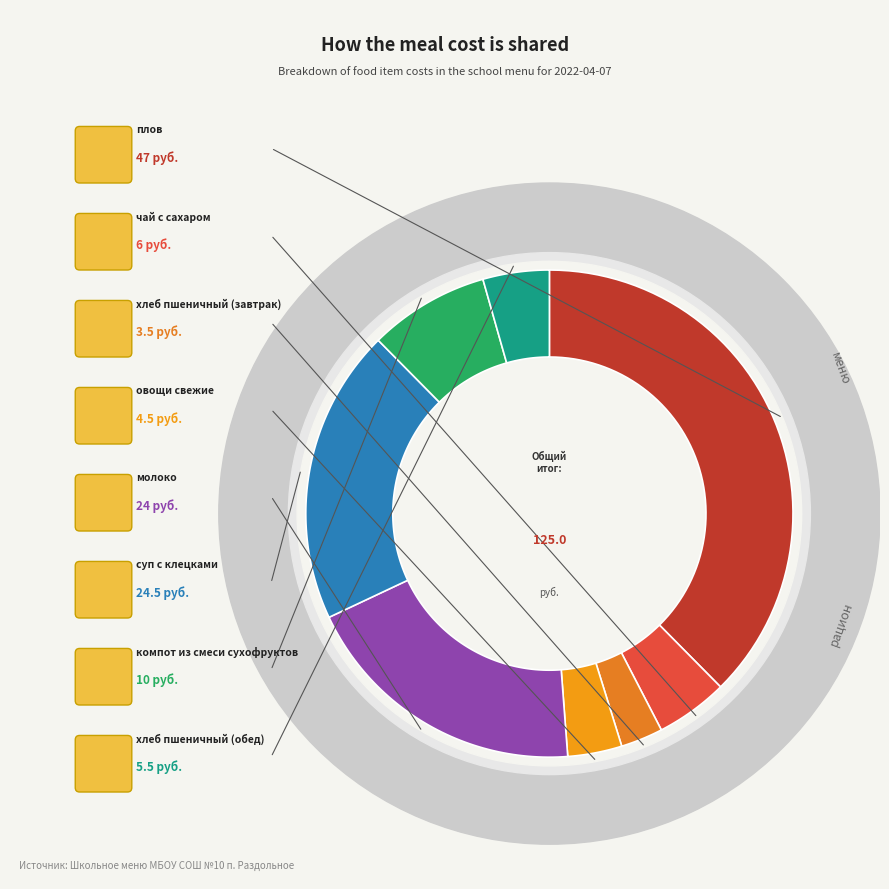

Which slice is the smallest?

хлеб пшеничный (завтрак)